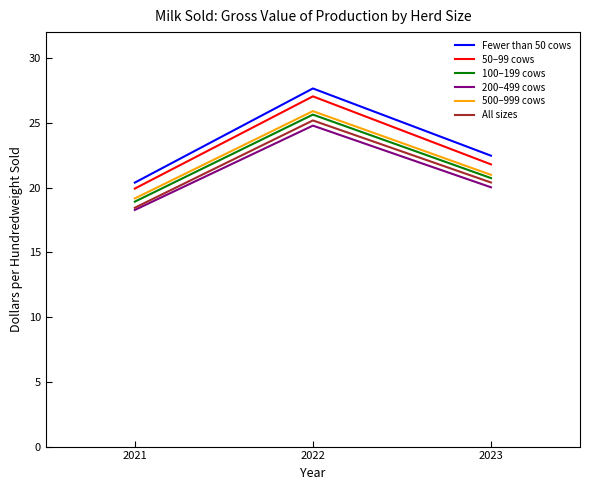

Which category has the lowest value in the All sizes series?

2021